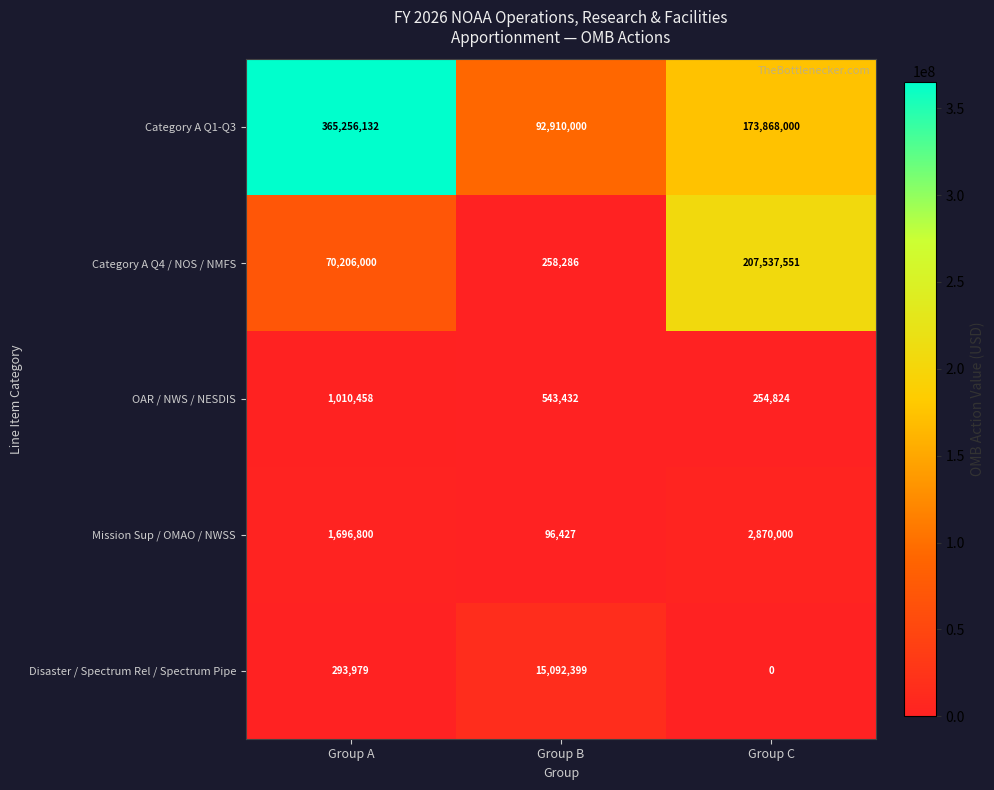

Reading left to right, list all the values displayed in this chart.

Category A Q1-Q3: Group A=365256132	Group B=92910000	Group C=173868000
Category A Q4 / NOS / NMFS: Group A=70206000	Group B=258286	Group C=207537551
OAR / NWS / NESDIS: Group A=1010458	Group B=543432	Group C=254824
Mission Sup / OMAO / NWSS: Group A=1696800	Group B=96427	Group C=2870000
Disaster / Spectrum Rel / Spectrum Pipe: Group A=293979	Group B=15092399	Group C=0